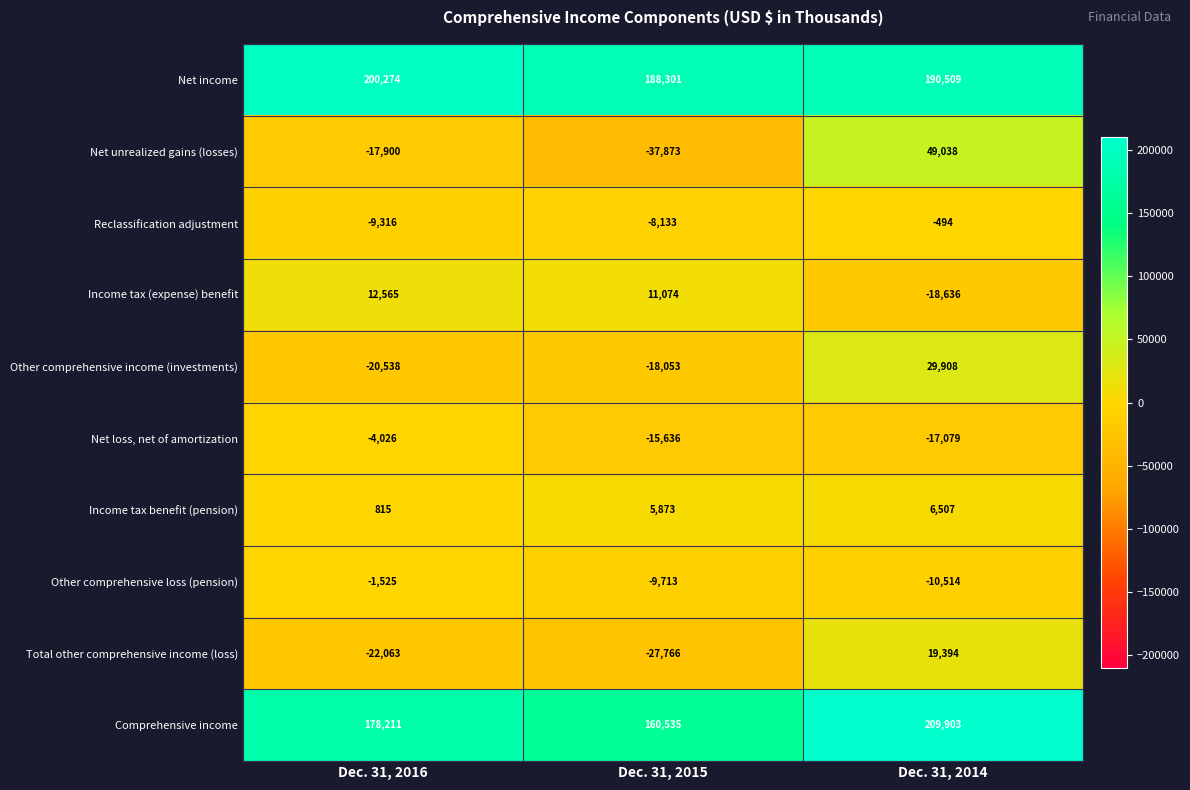

What is the total value across all series at Dec. 31, 2016?

316497